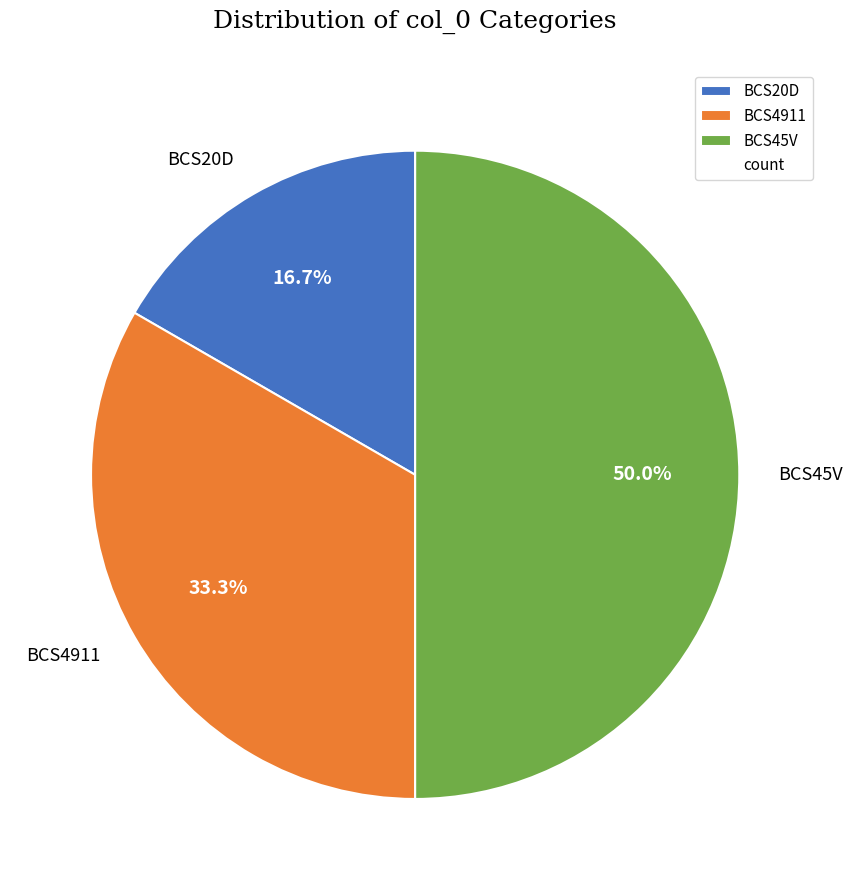

What percentage is the BCS4911 slice, to the nearest percent?

33%